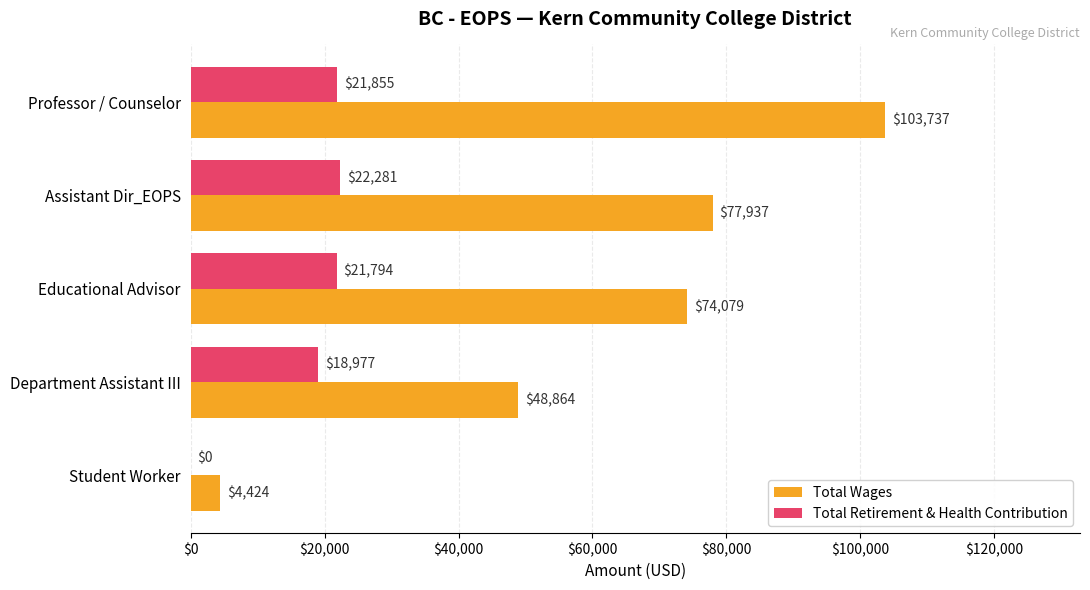

Which category has the highest value in the Total Retirement & Health Contribution series?

Assistant Dir_EOPS